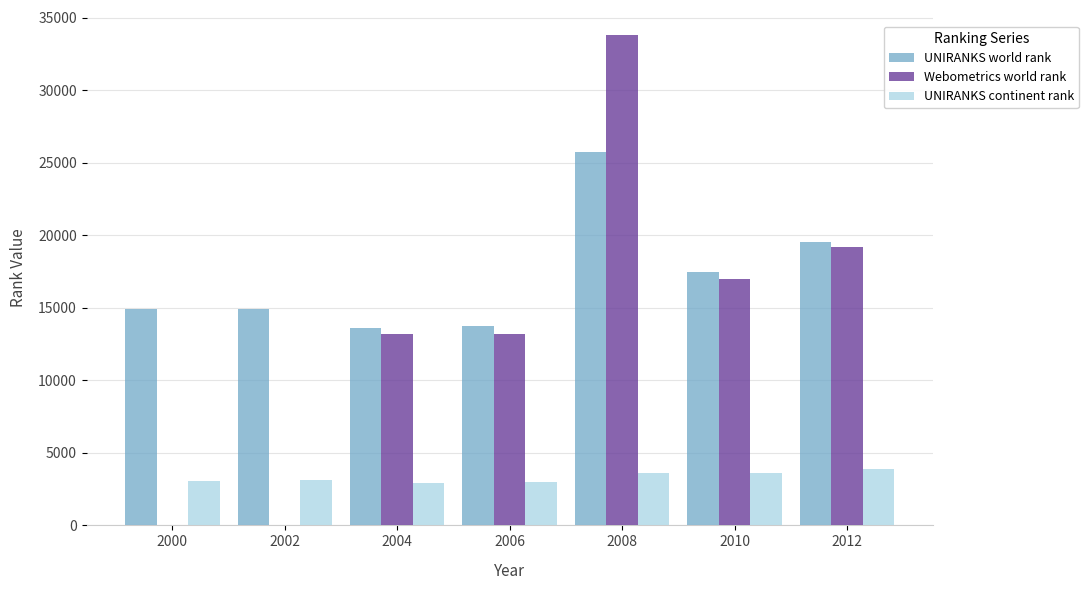

Between 2000 and 2012, which series saw the biggest shift?

Webometrics world rank